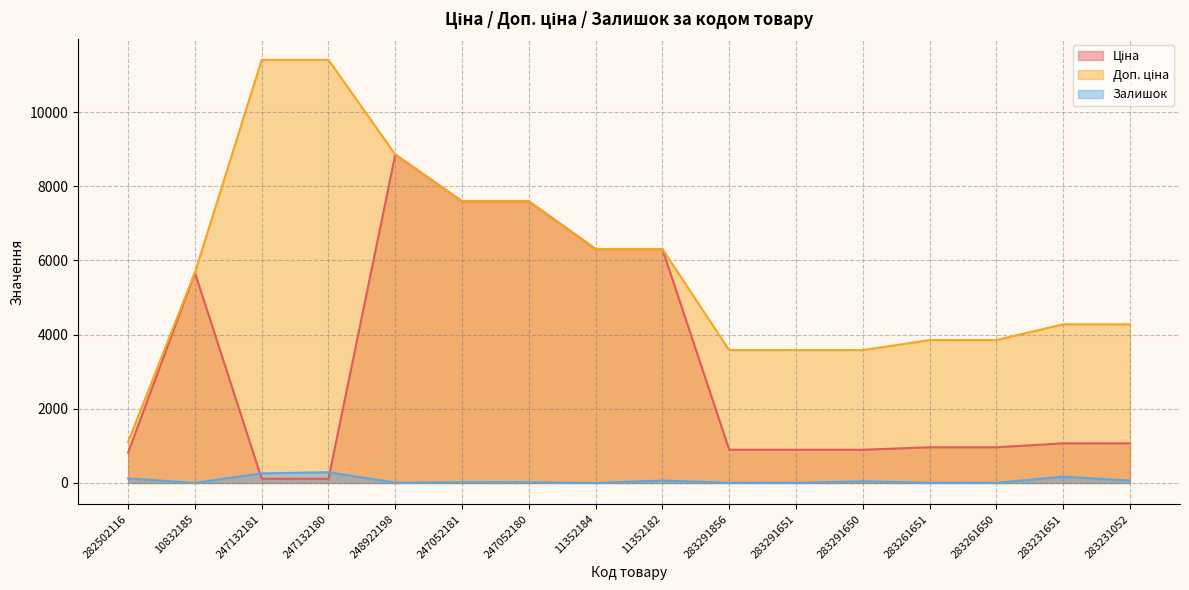

Does the chart have visible grid lines?

Yes